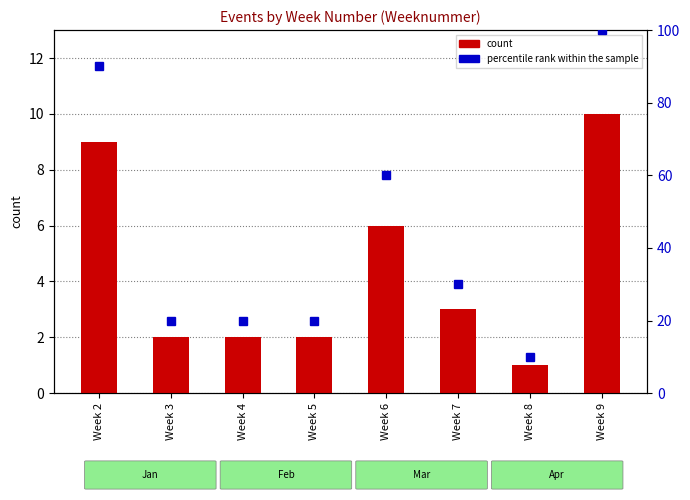

At which label is percentile rank within the sample closest to 55?

Week 6